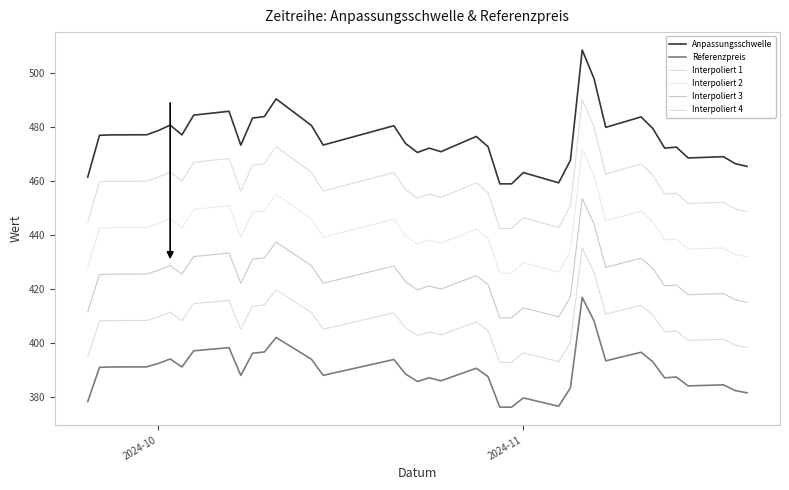

At how many categories does at least one series exceed 410?

38